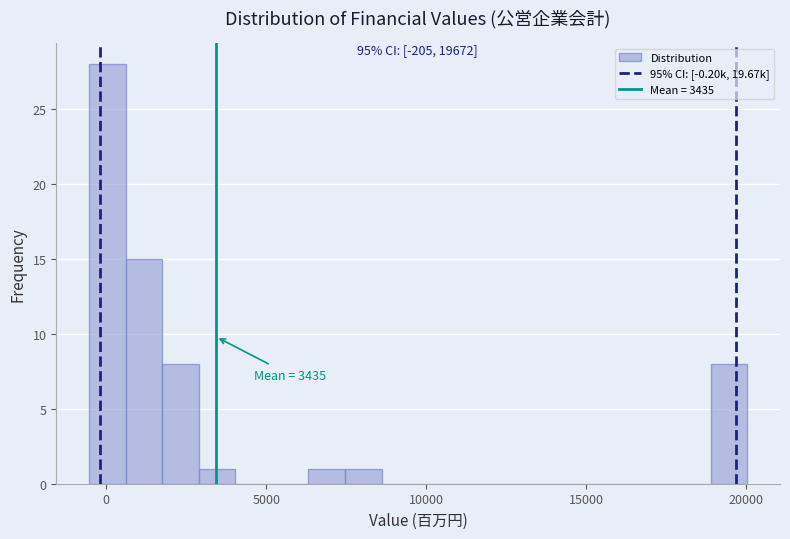

Around what value on the x-axis is the tallest bar? Give the approximate position of its centre, as read against the axis.

0